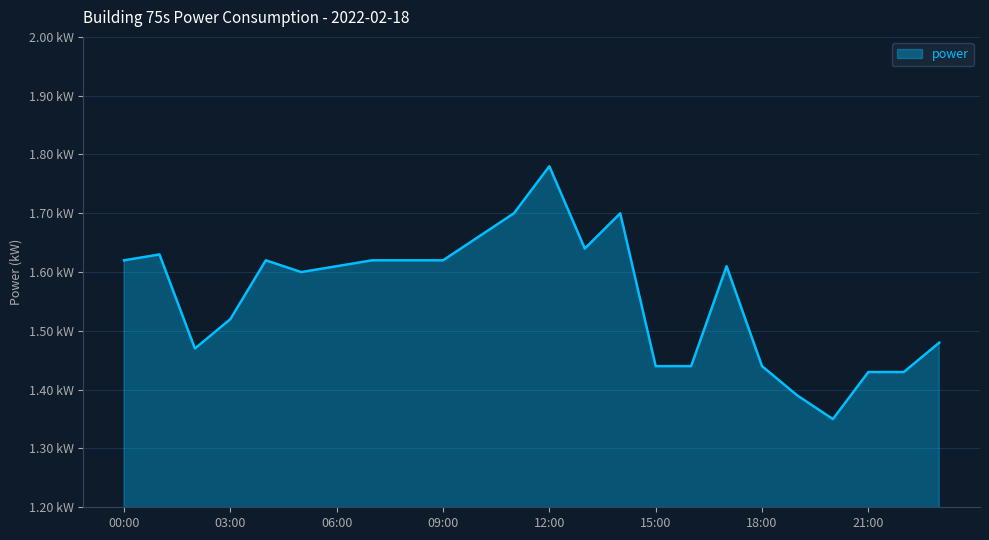

What is the label of the 24th point from the left?

23:00